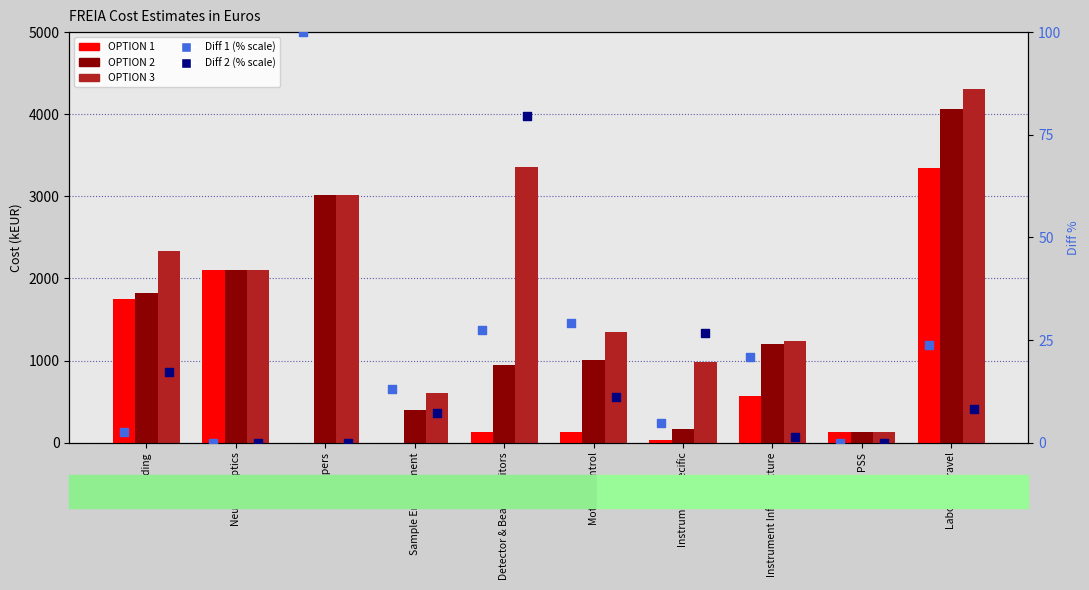

Which series contains the lowest Y value?

OPTION 1